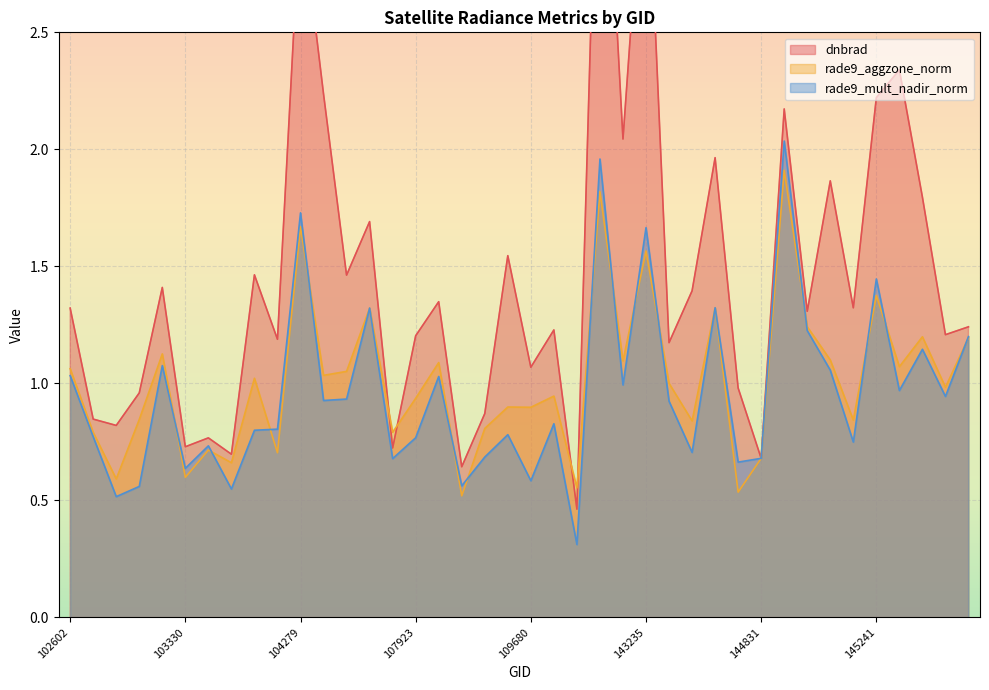

Which series has the largest total across all categories?

dnbrad